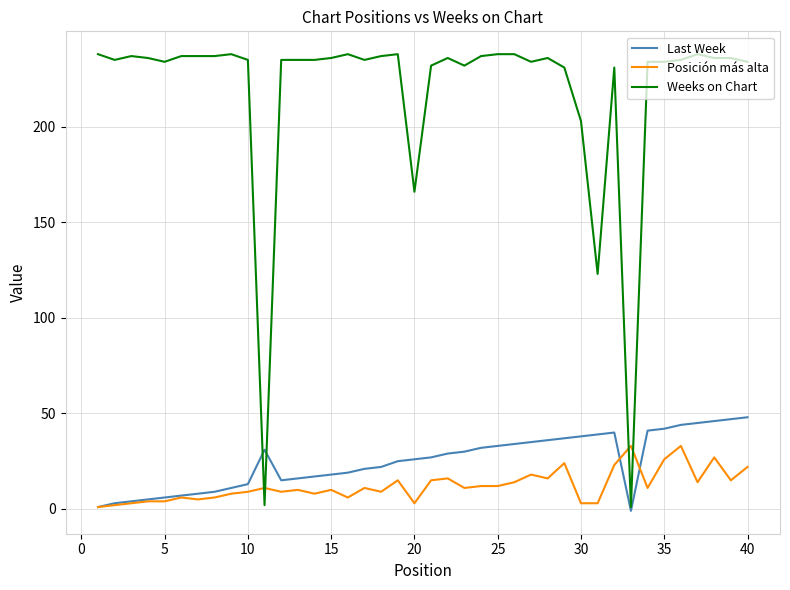

What is the minimum value shown in the chart?

-1